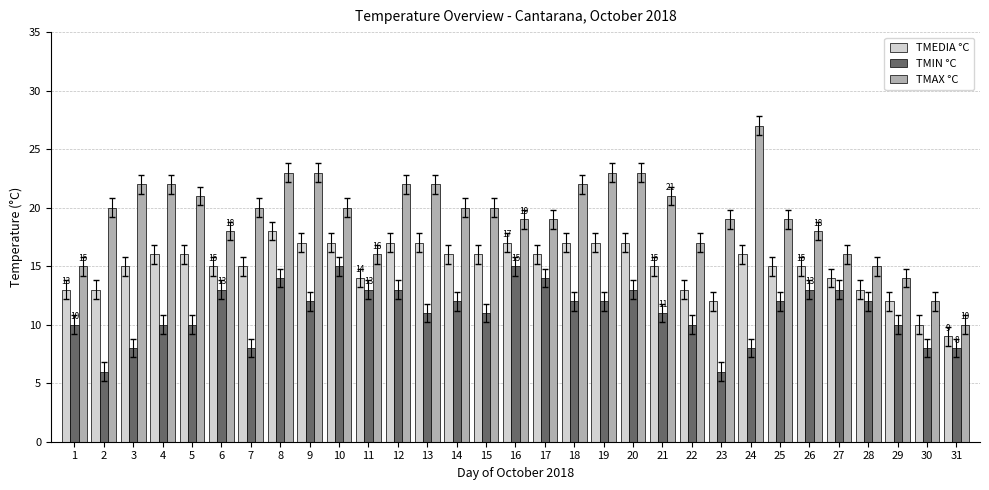

Which series has the largest range (max minus min)?

TMAX °C